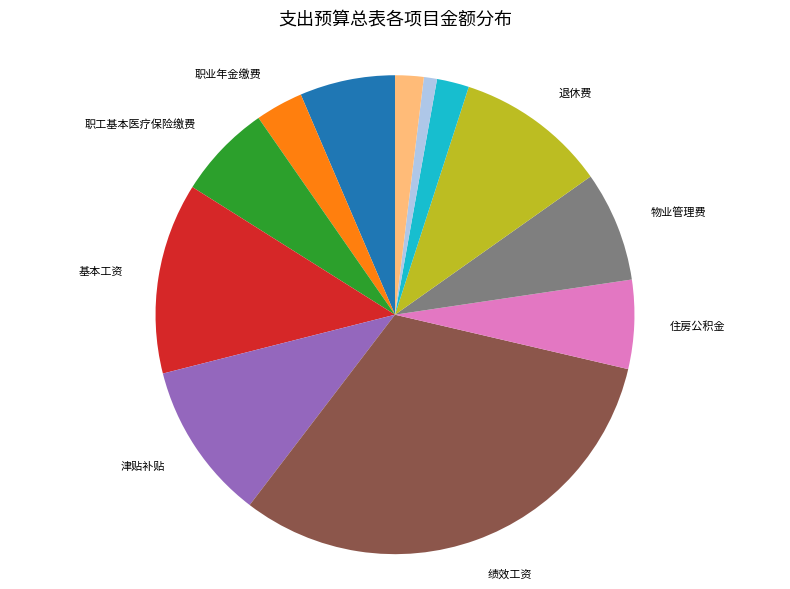

Does any single category account for the majority?

No